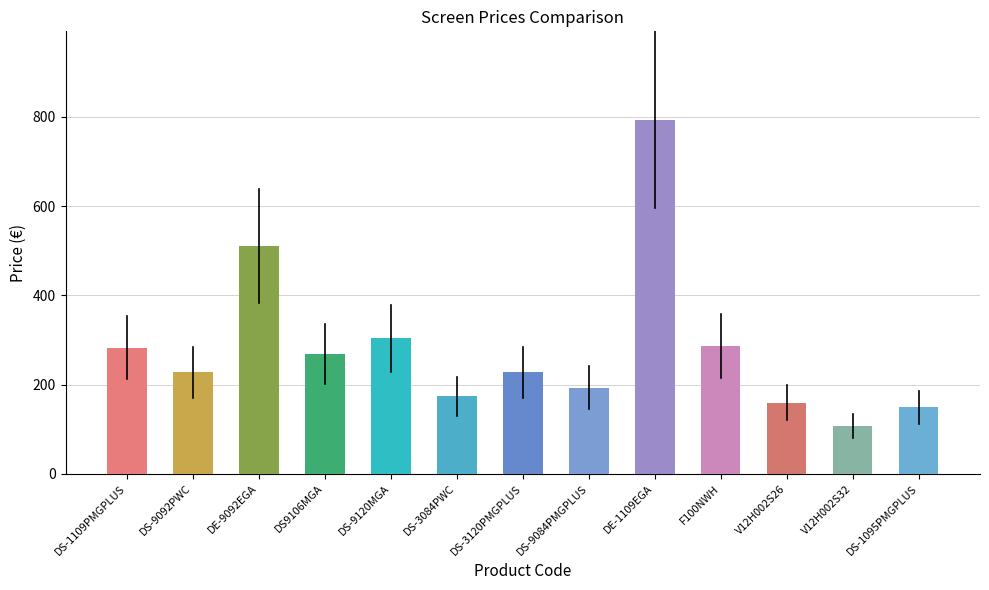

Which label corresponds to the largest value in the chart?

DE-1109EGA